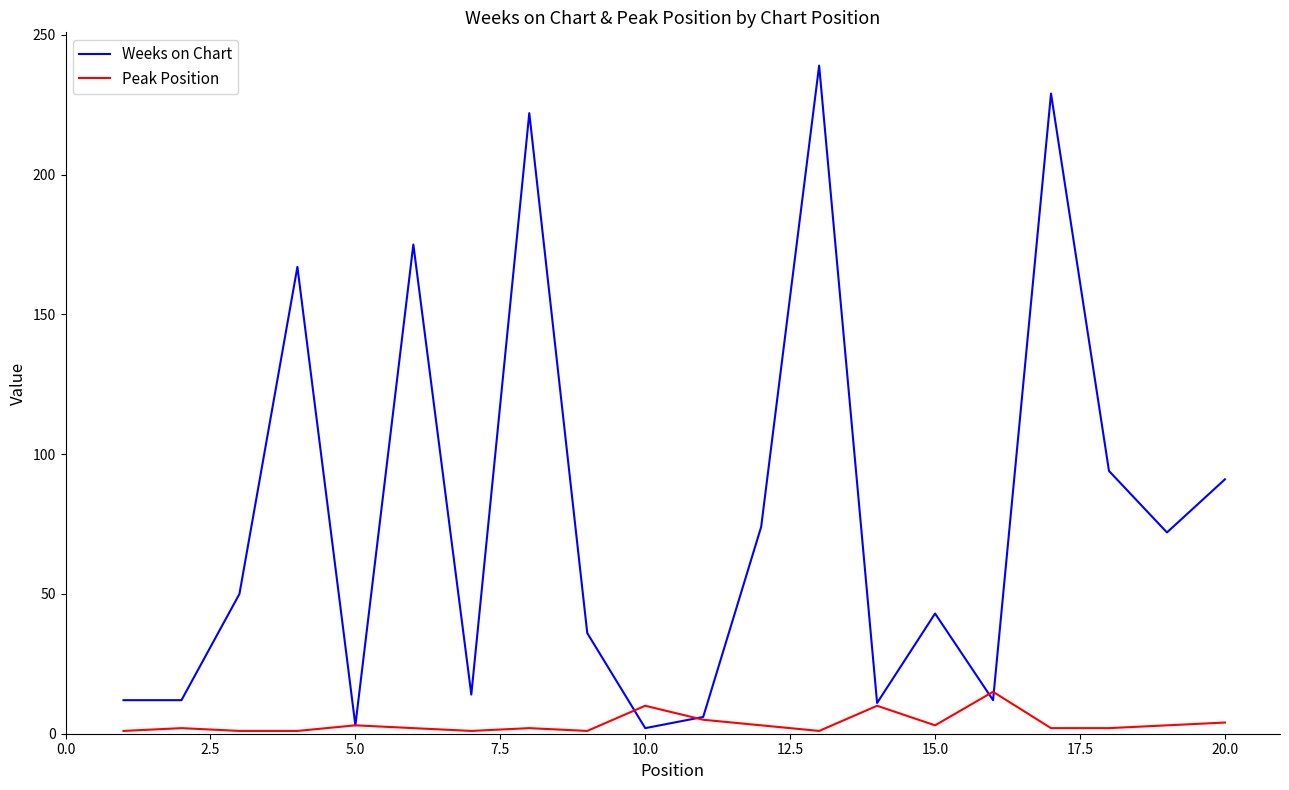

What is the greatest value displayed?

239